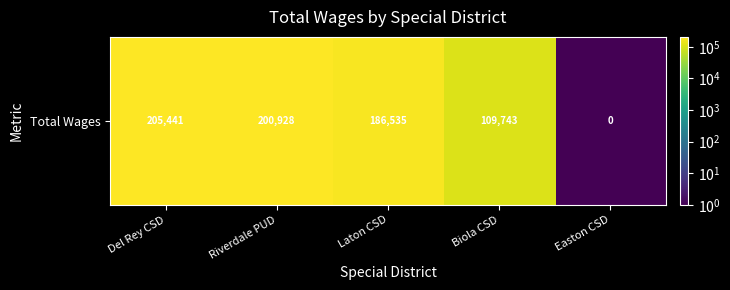

What is the difference between the second highest and minimum values?

200927